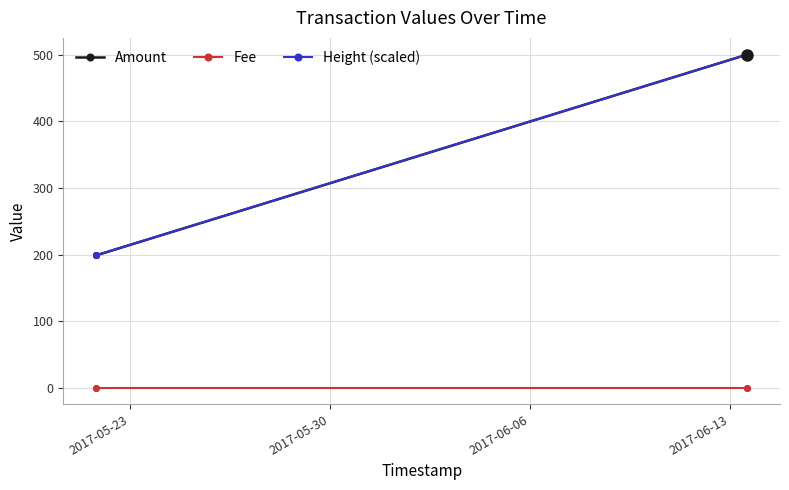

What is the minimum value for Amount?

199.0